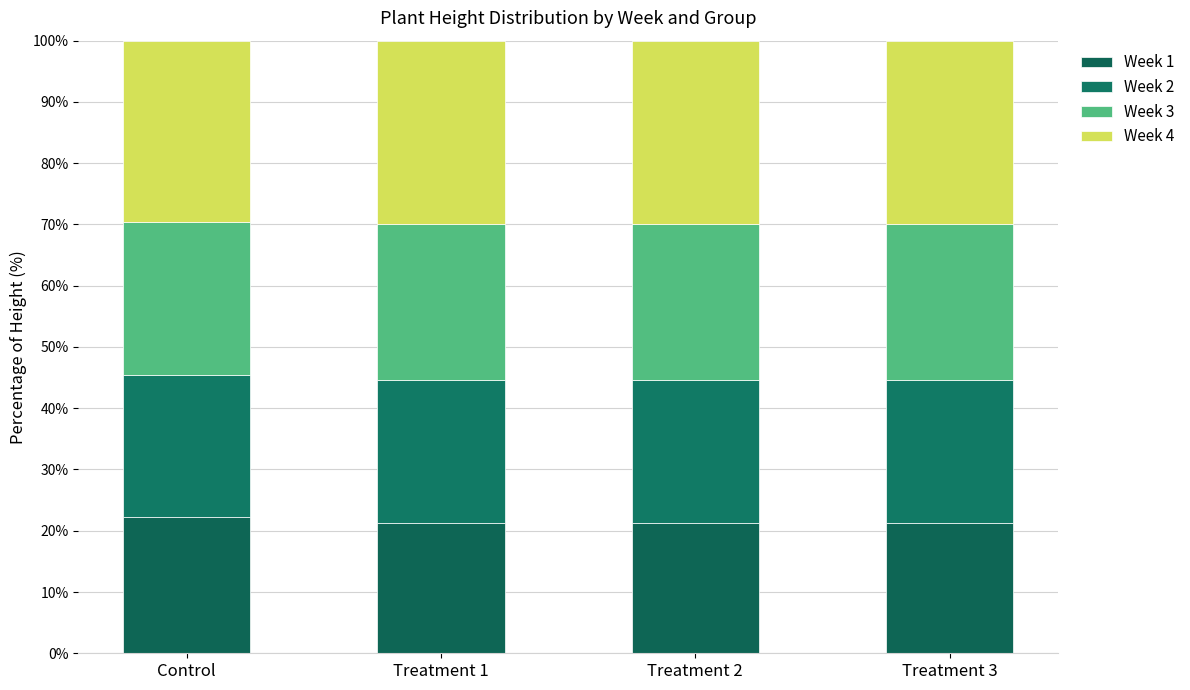

Which series has the largest range (max minus min)?

Week 1